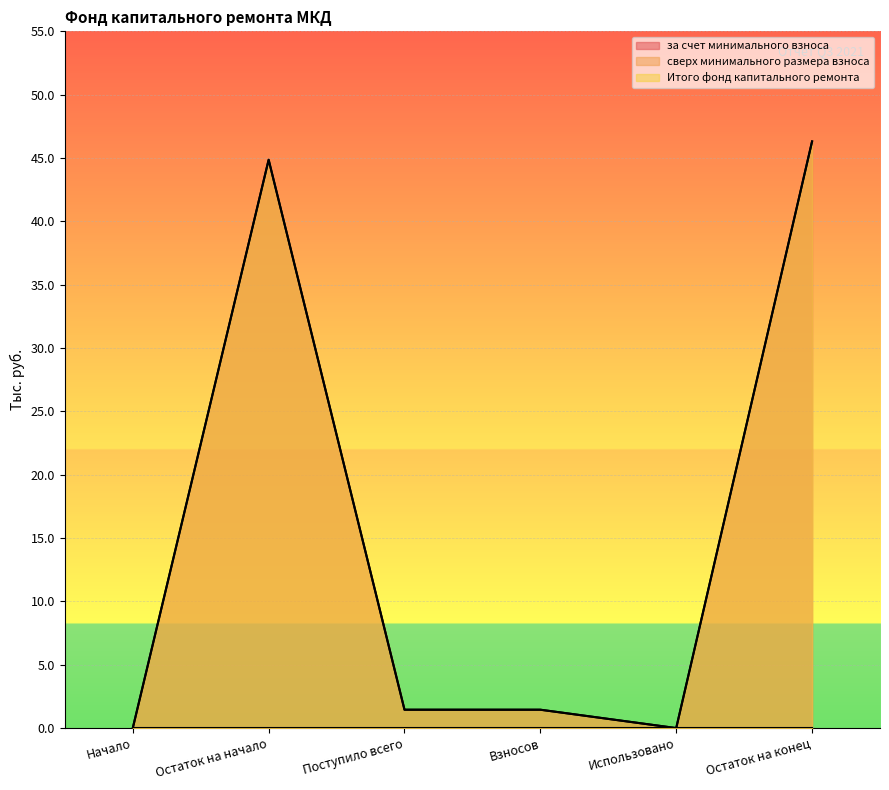

Which series changed the most between Остаток на начало and Использовано?

за счет минимального взноса